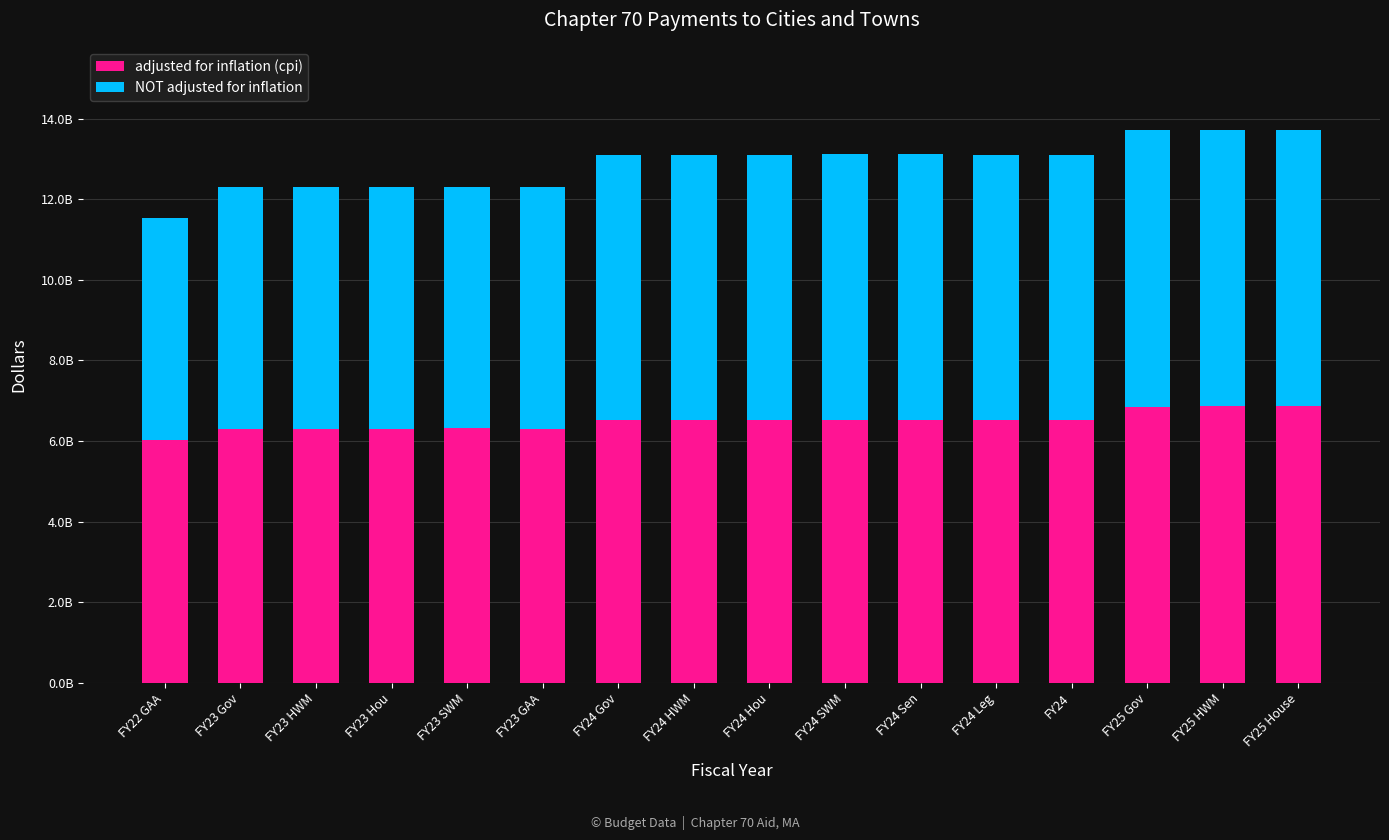

Which series has the largest total across all categories?

adjusted for inflation (cpi)